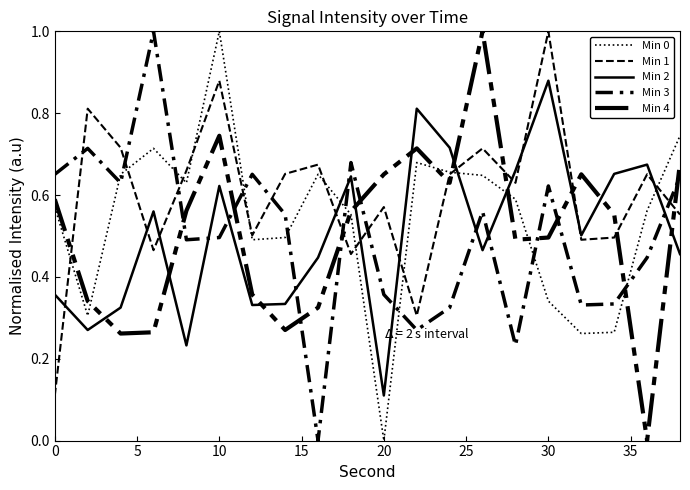

List the series in order of their peak value, highest first.

Min 0, Min 1, Min 3, Min 4, Min 2